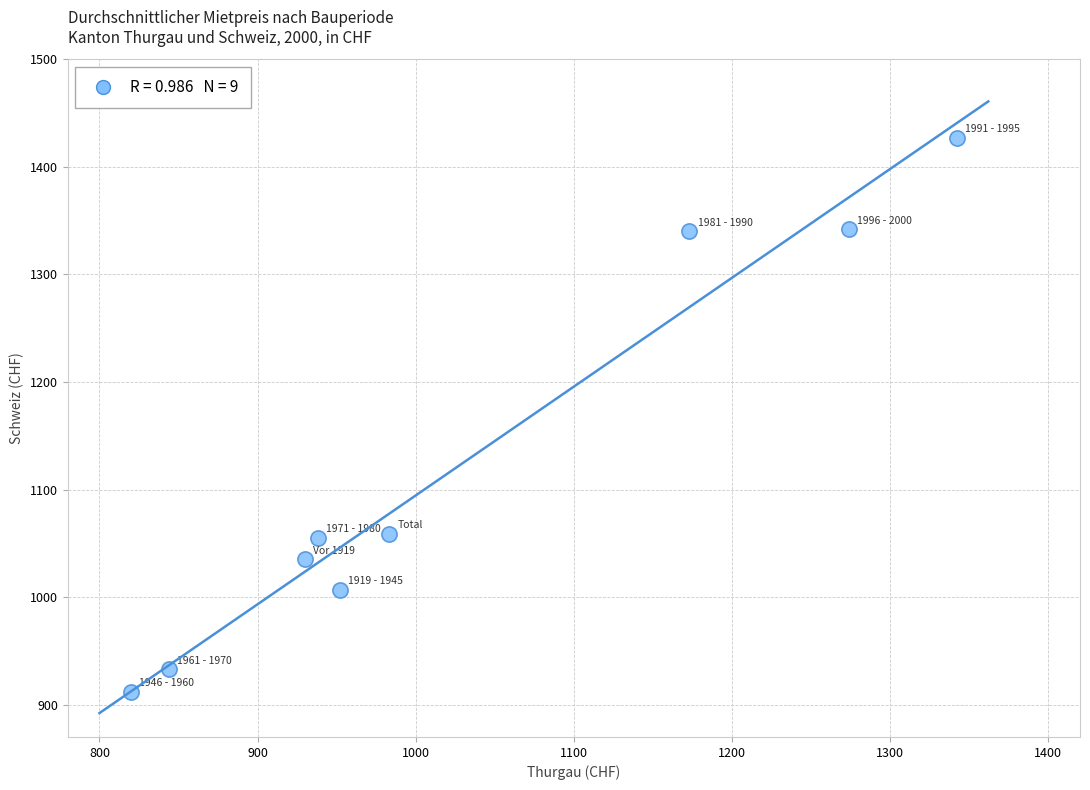

What is the average X value?

1028